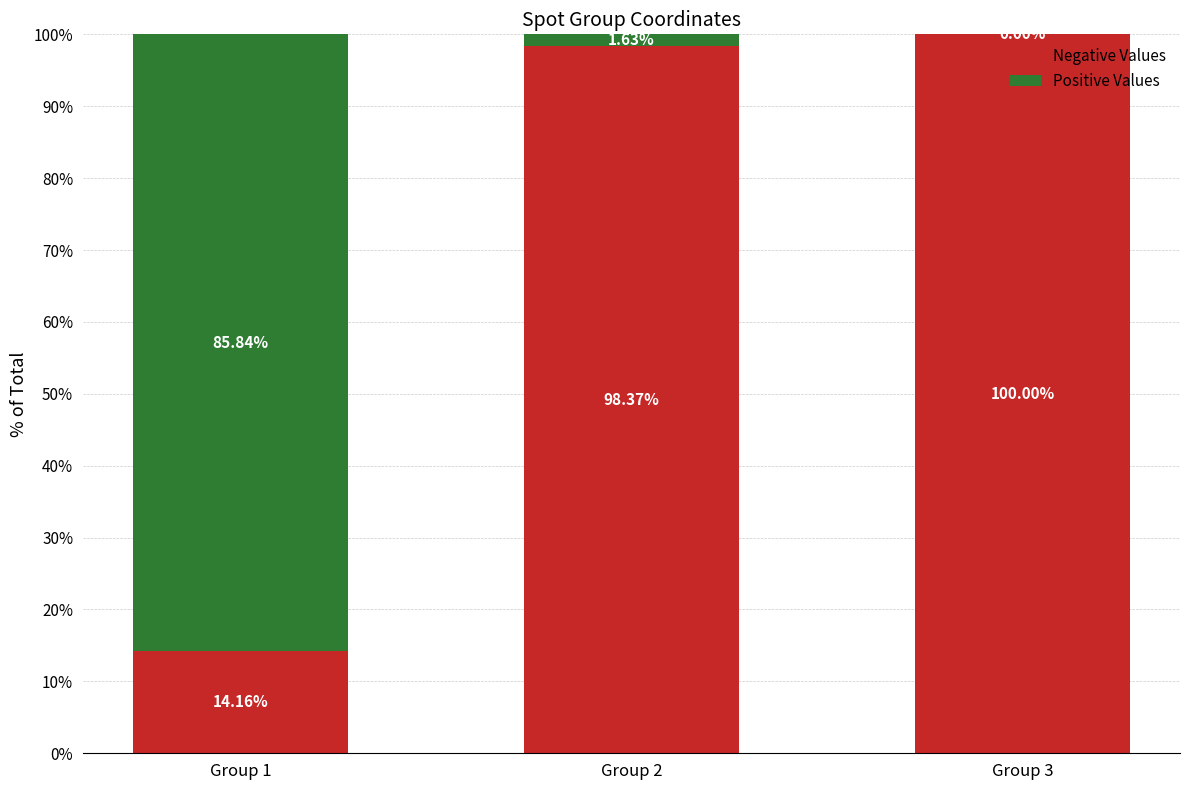

Count the number of data series in this chart.

2